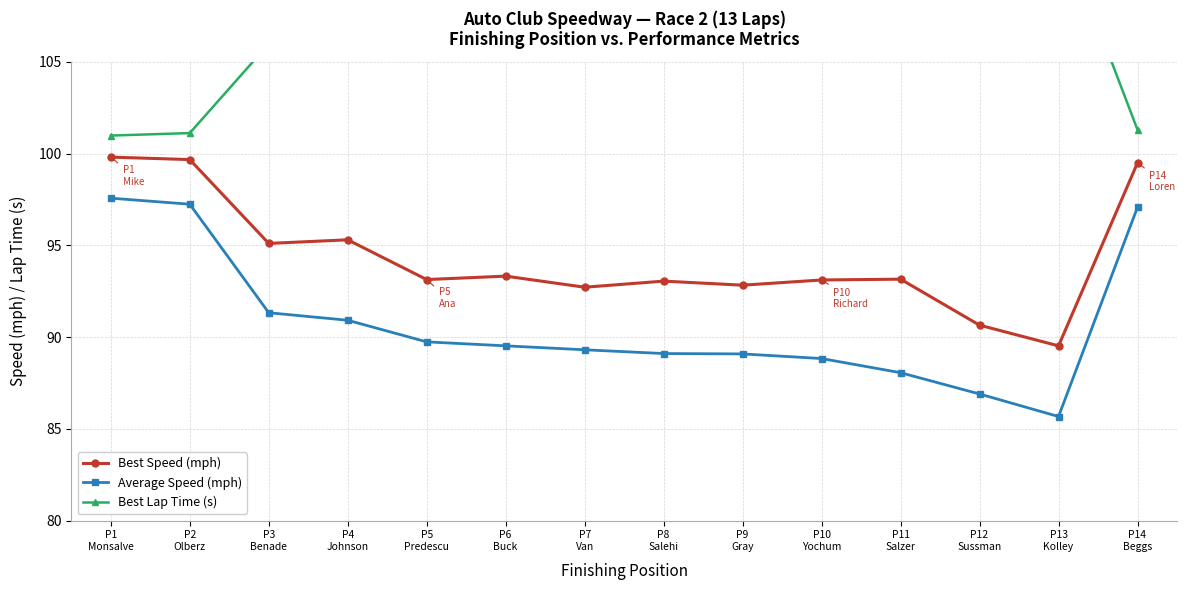

What is the value of the Average Speed (mph) point at the 5th from the left?

89.7